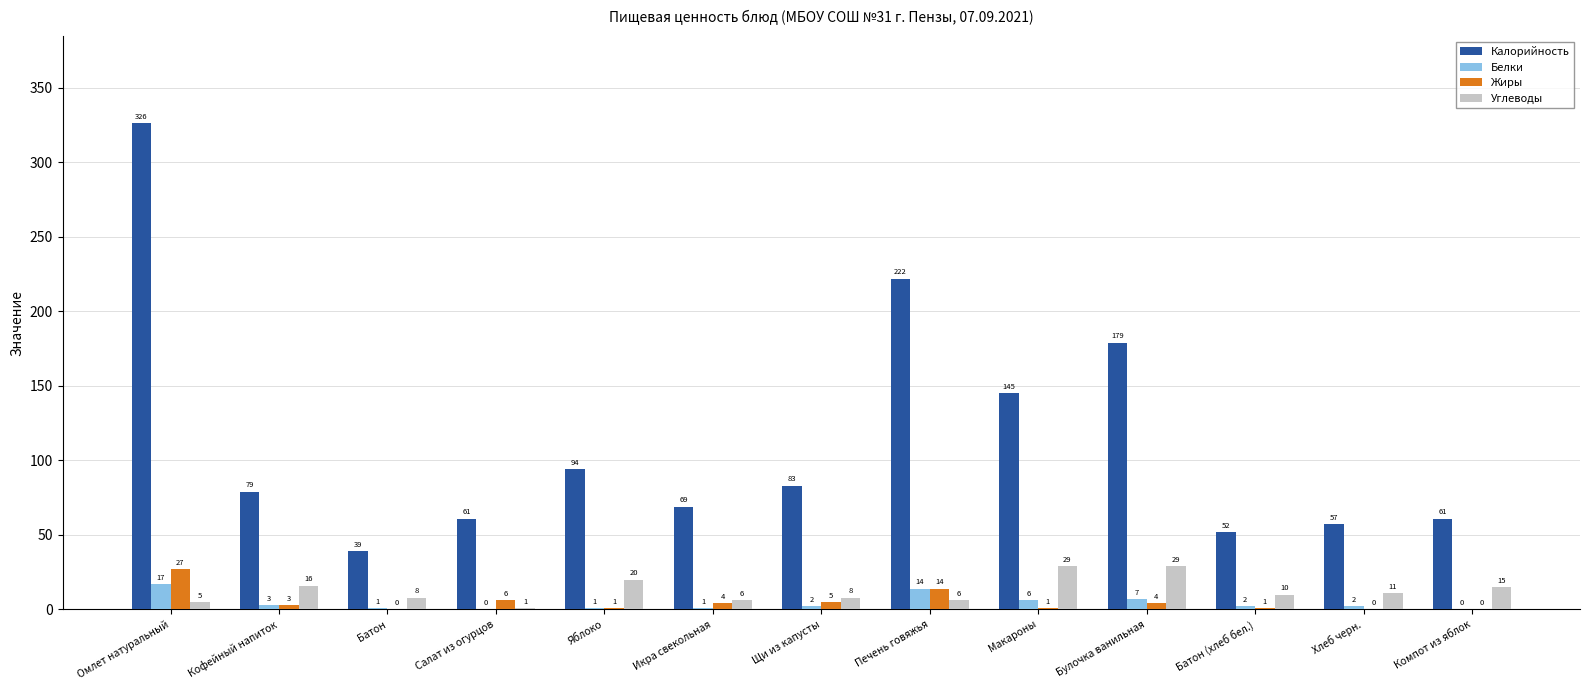

Read the Калорийность value at Хлеб черн..

57